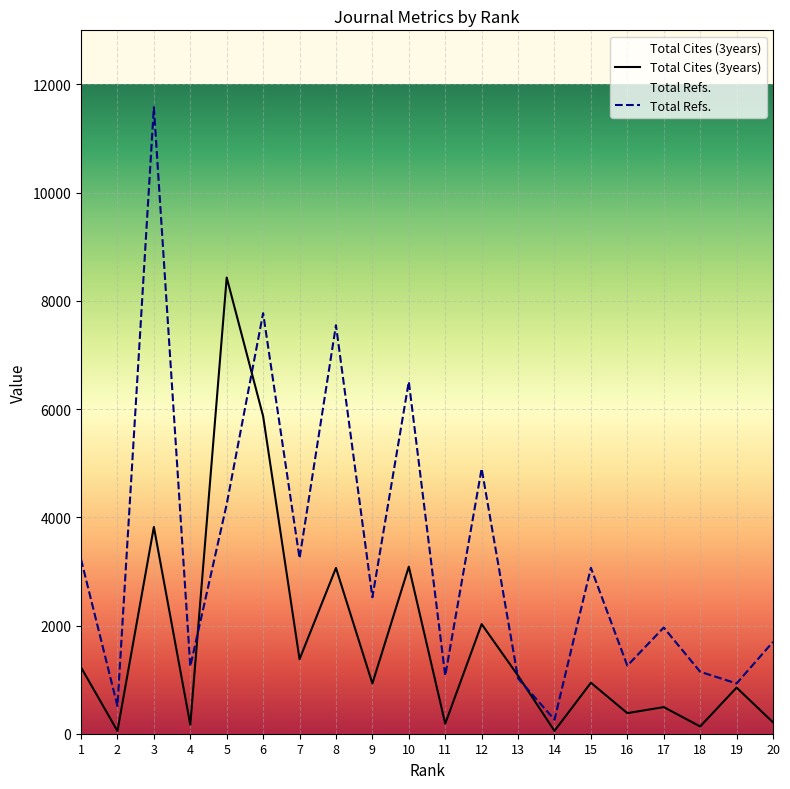

Where is the first local maximum for Total Cites (3years)?

3